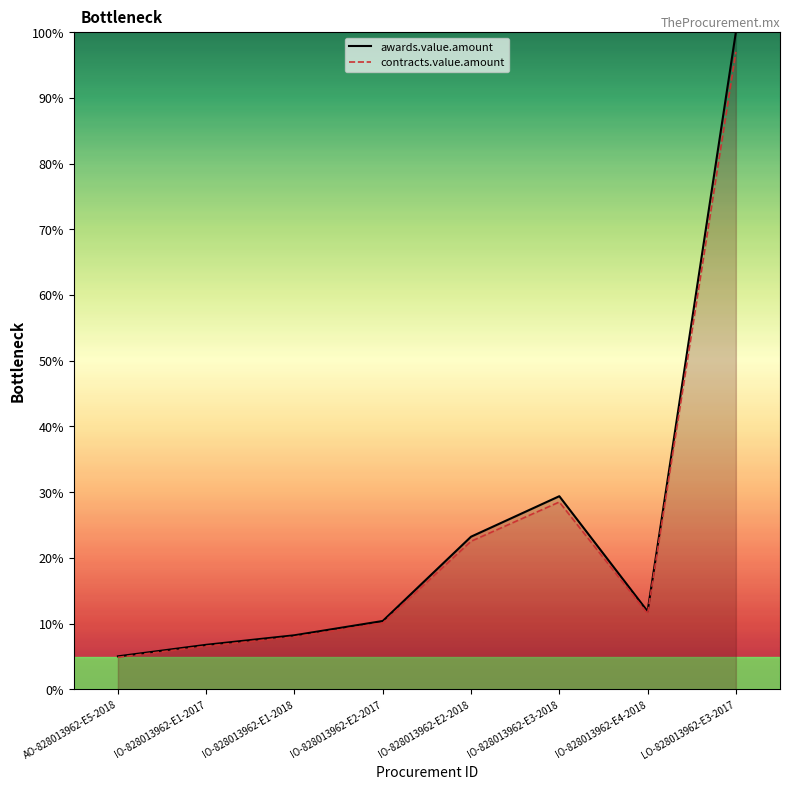

Rank the series by their maximum value, from lowest to highest.

contracts.value.amount, awards.value.amount